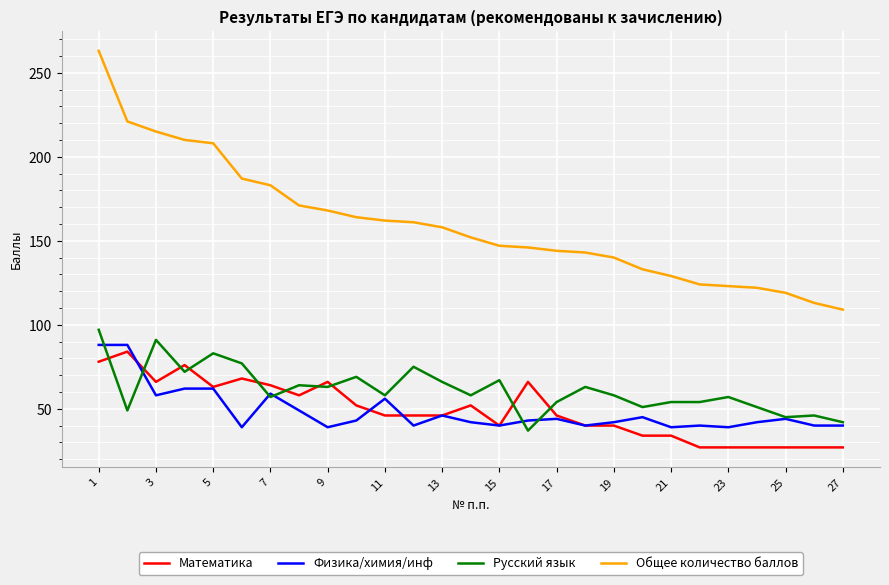

Which series has the largest total across all categories?

Общее количество баллов